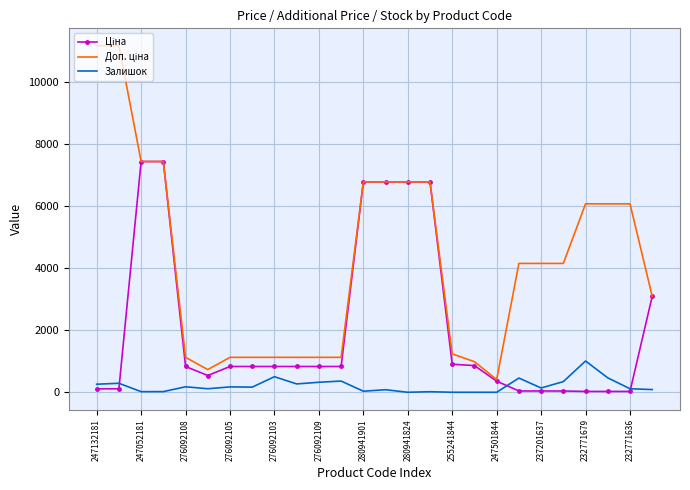

What is the maximum value shown in the chart?

11182.0